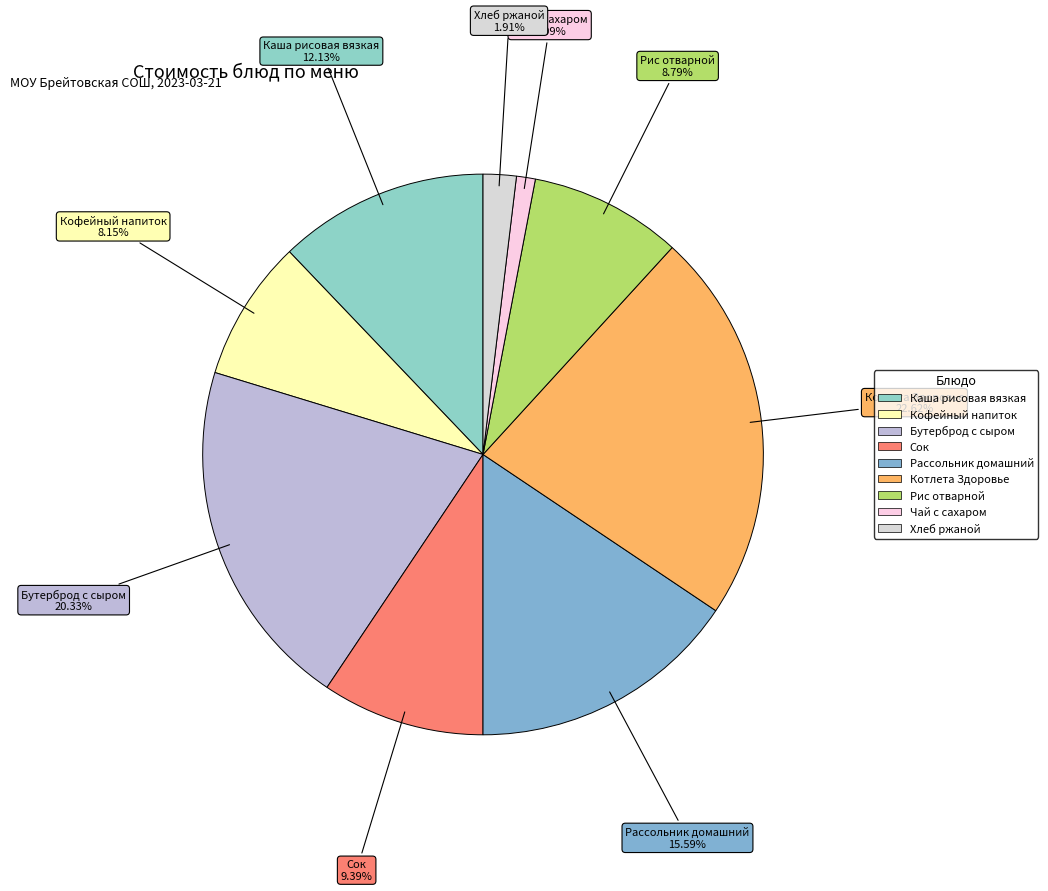

What percentage is the Каша рисовая вязкая slice, to the nearest percent?

12%